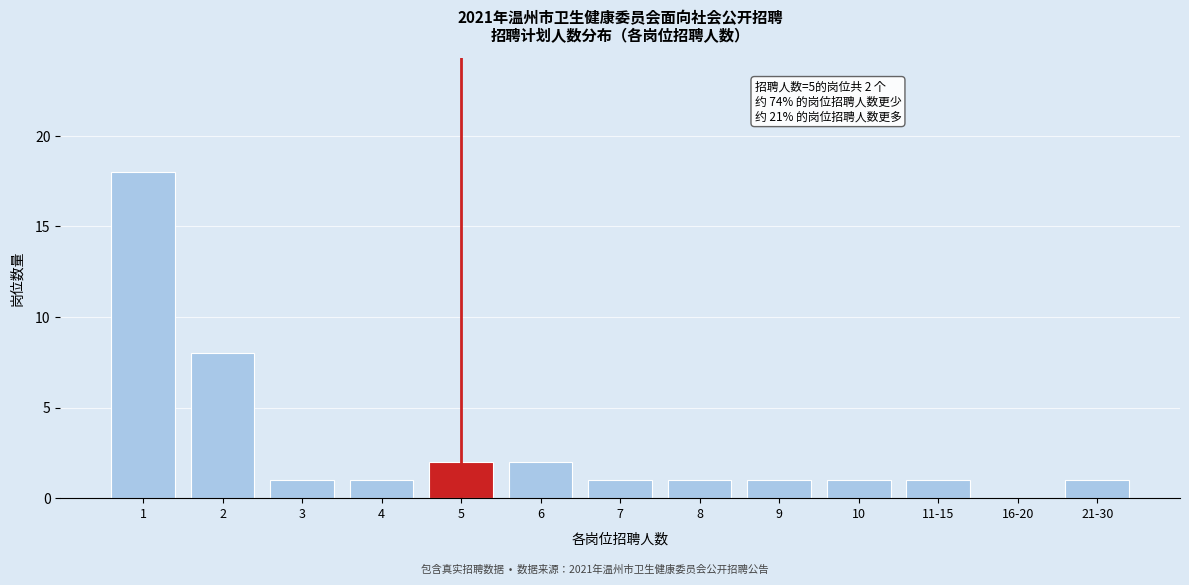

Reading right to left, transcribe all the data shown in this chart.

21-30=1	16-20=0	11-15=1	10=1	9=1	8=1	7=1	6=2	5=2	4=1	3=1	2=8	1=18